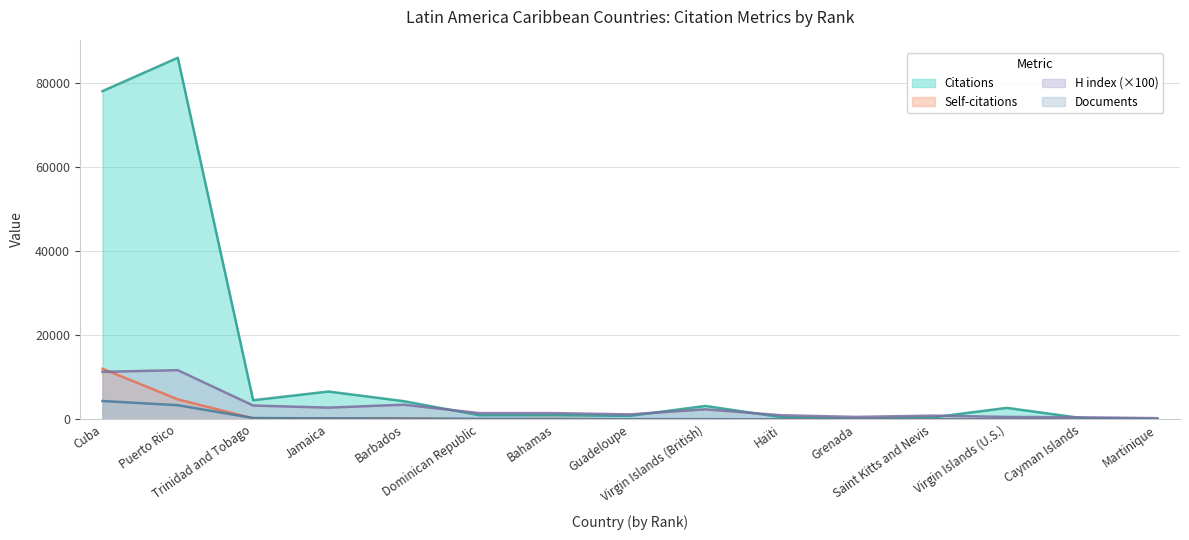

Reading left to right, list all the values displayed in this chart.

Citations: 77963	85891	4559	6627	4333	1013	1020	848	3204	559	178	445	2743	308	45
Self-citations: 12042	4769	245	237	220	47	123	22	57	12	4	7	4	2	3
H index: 11300	11700	3300	2800	3500	1500	1500	1200	2400	1000	600	900	600	500	300
Documents: 4374	3371	336	242	198	129	81	58	50	21	20	14	12	9	7